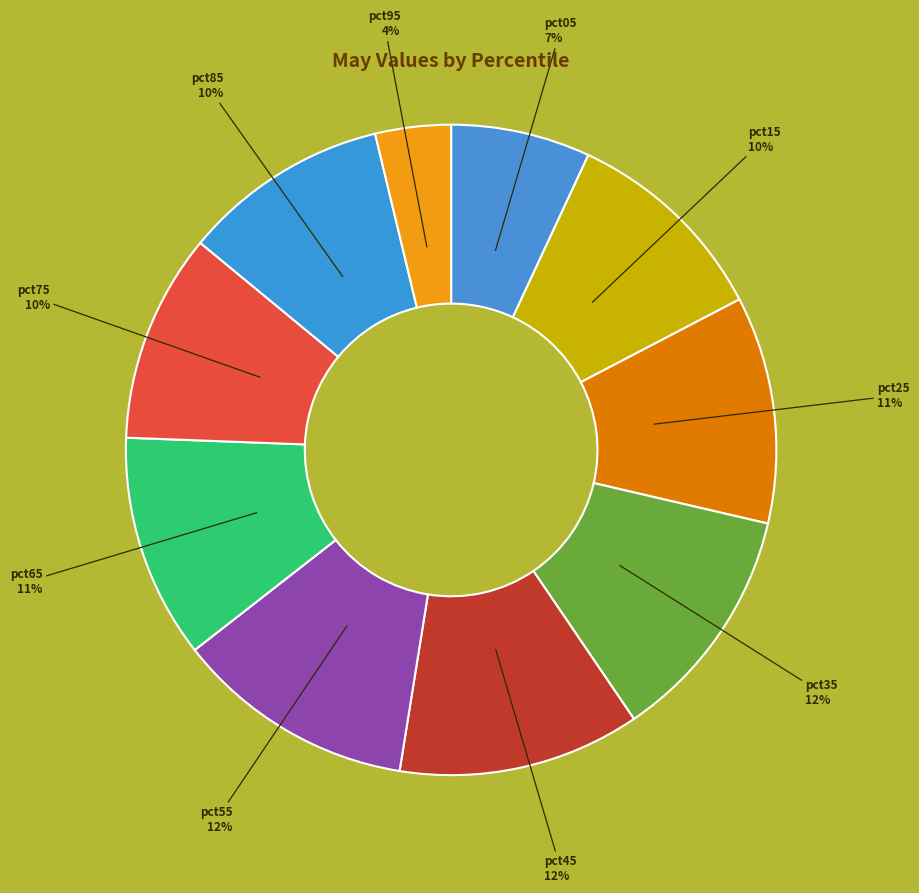

Count the number of slices in the pie.

10